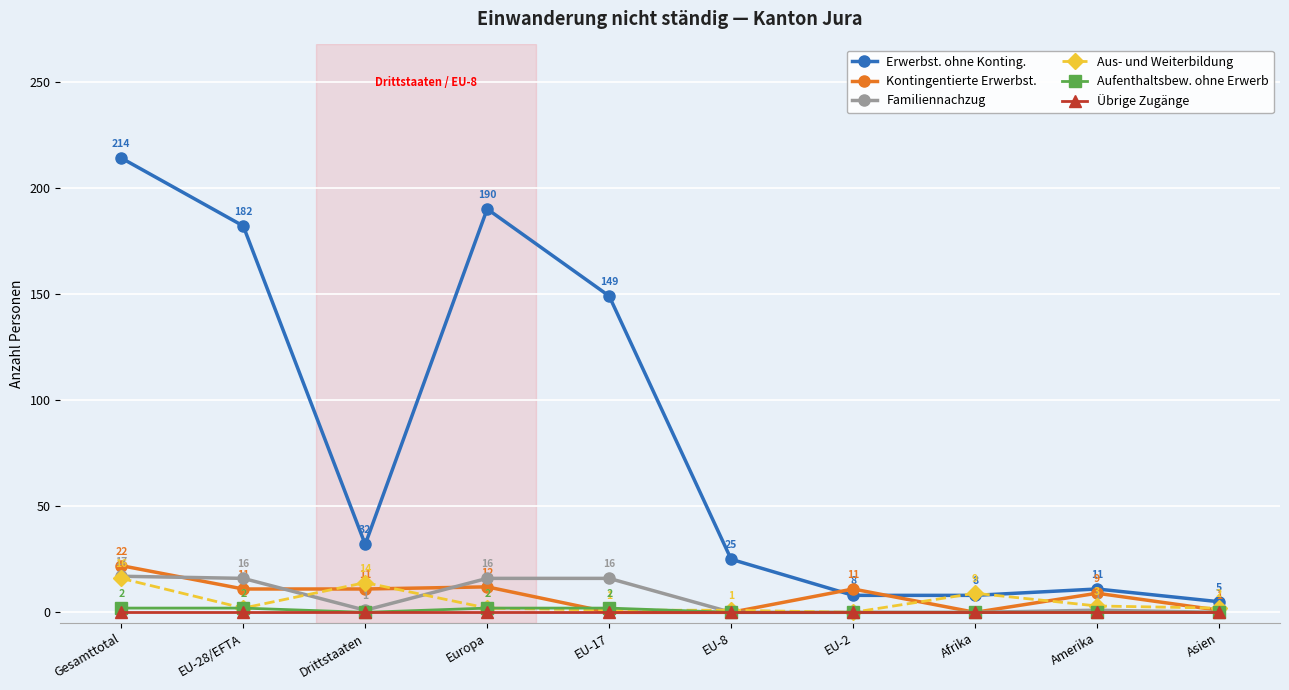

What position from the right is Asien?

1